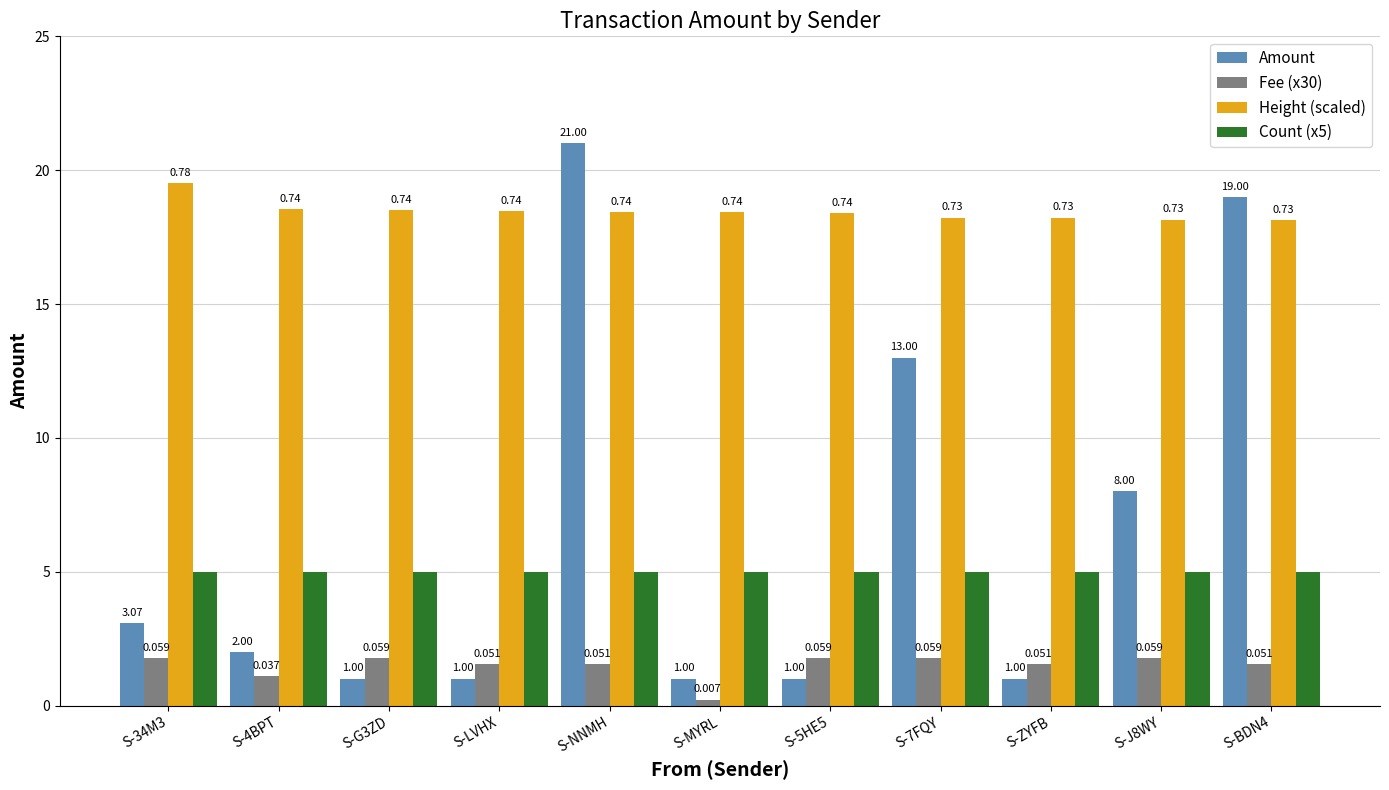

What is the difference between the Fee (x30) values at S-J8WY and S-4BPT?

0.7